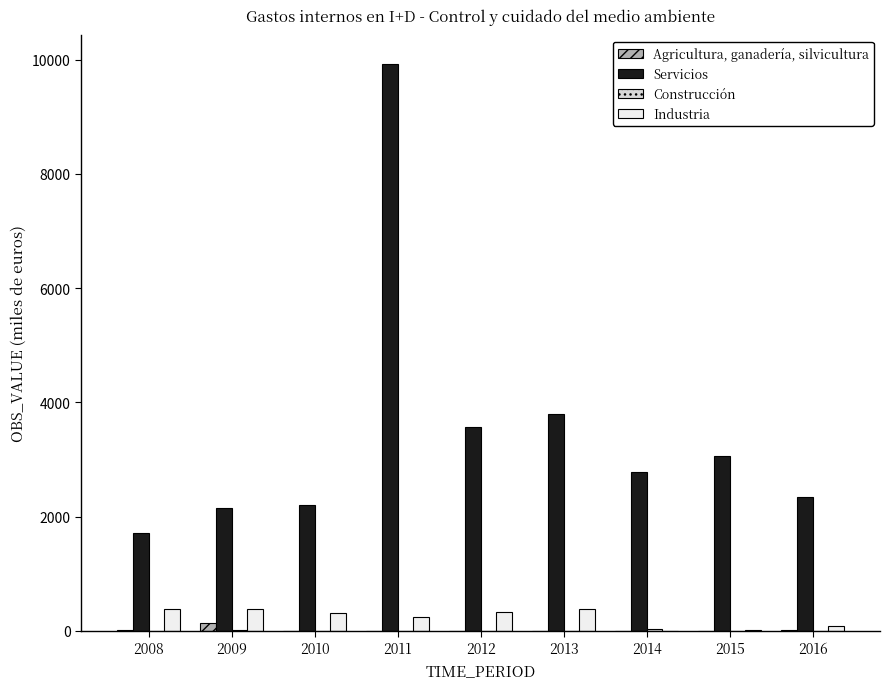

How many data points does each series have?

9